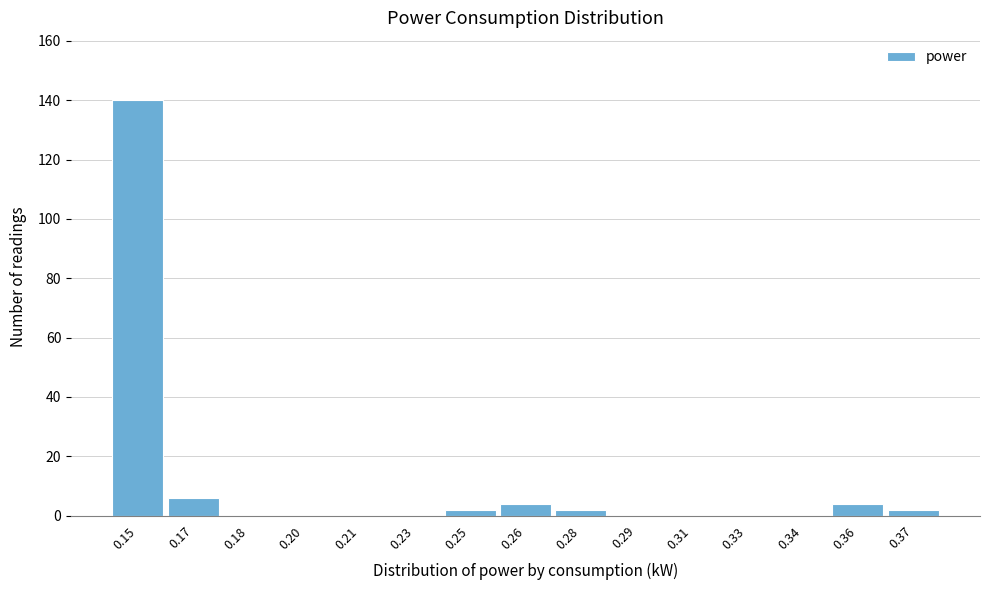

Reading left to right, extract all data points from this chart.

0.15=140	0.17=6	0.18=0	0.20=0	0.21=0	0.23=0	0.25=2	0.26=4	0.28=2	0.29=0	0.31=0	0.33=0	0.34=0	0.36=4	0.37=2